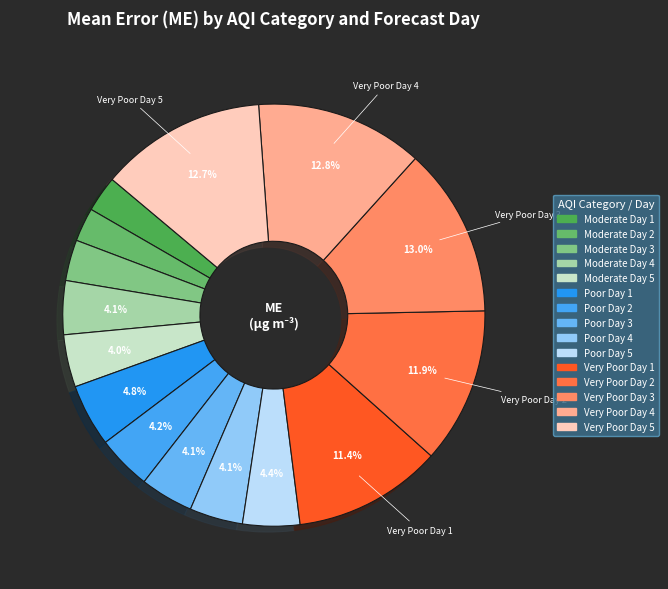

Combined, do Very Poor Day 4 and Moderate Day 3 account for over 50%?

No